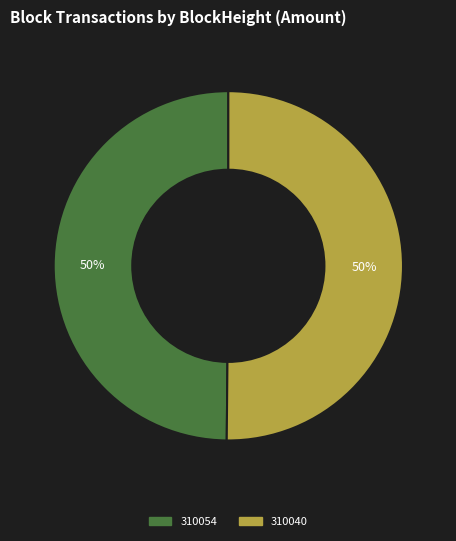

Do 310054 and 310040 together represent more than half of the pie?

Yes